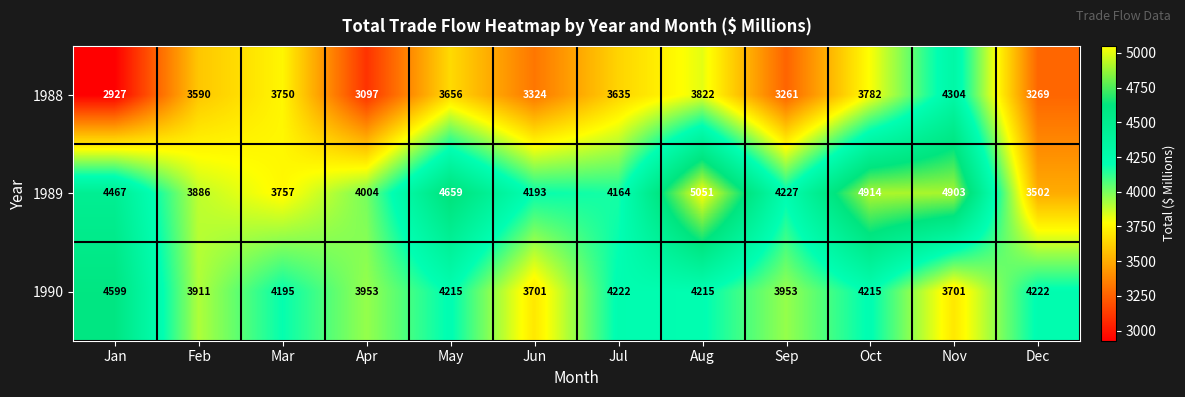

Which category has the lowest value in the 1989 series?

Dec